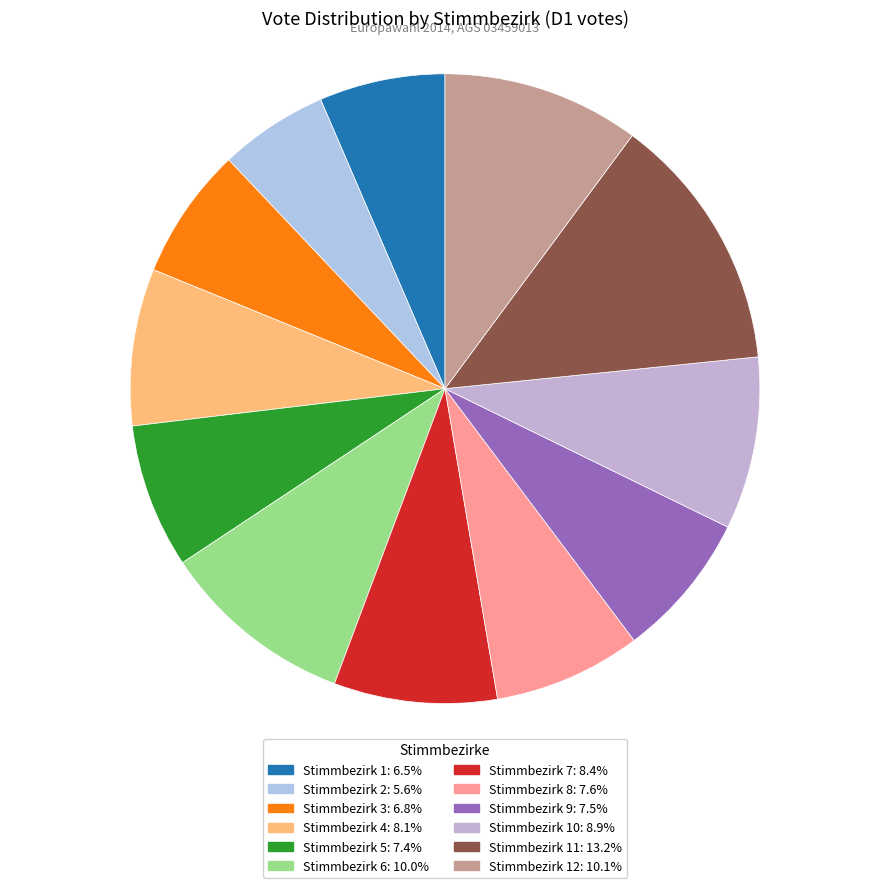

Count the number of slices in the pie.

12